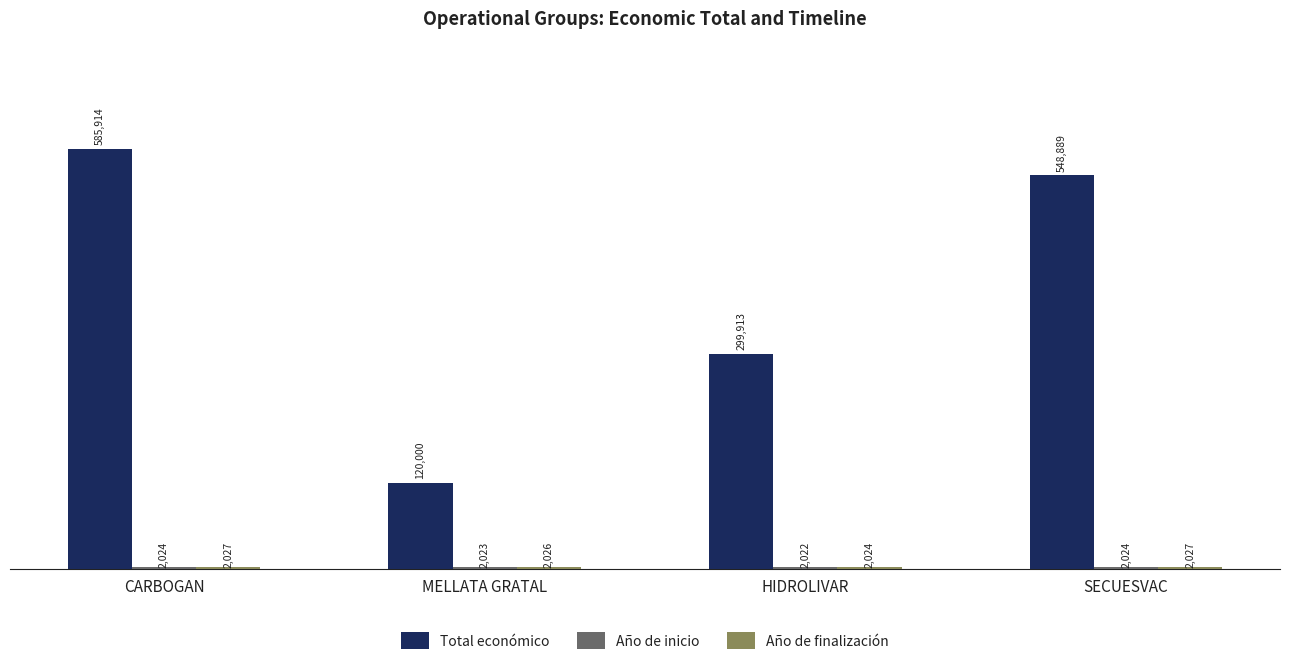

What is the sum of all Total económico values?

1554716